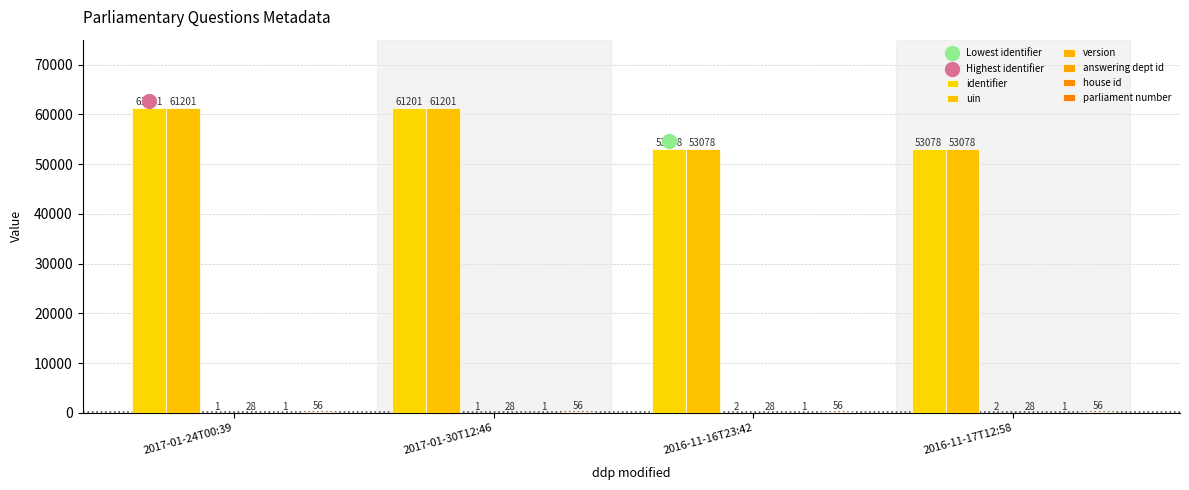

What is the sum of all answering dept id values?

112